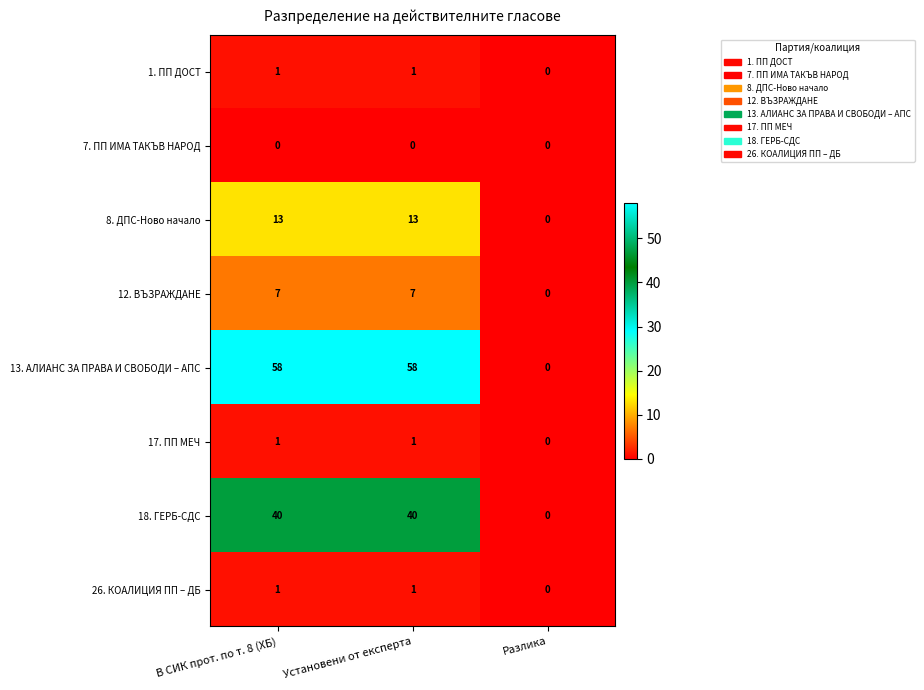

Which series changed the most between В СИК прот. по т. 8 (ХБ) and Разлика?

13. АЛИАНС ЗА ПРАВА И СВОБОДИ – АПС